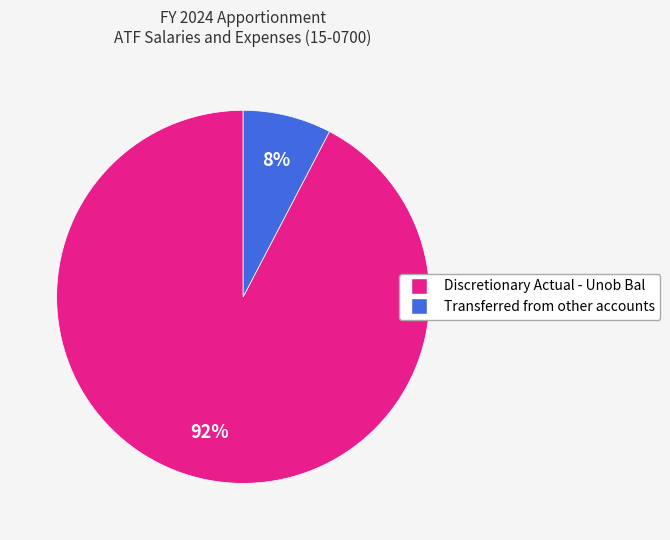

What is the ratio of the value at Transferred from other accounts to the value at Discretionary Actual - Unob Bal?

0.1